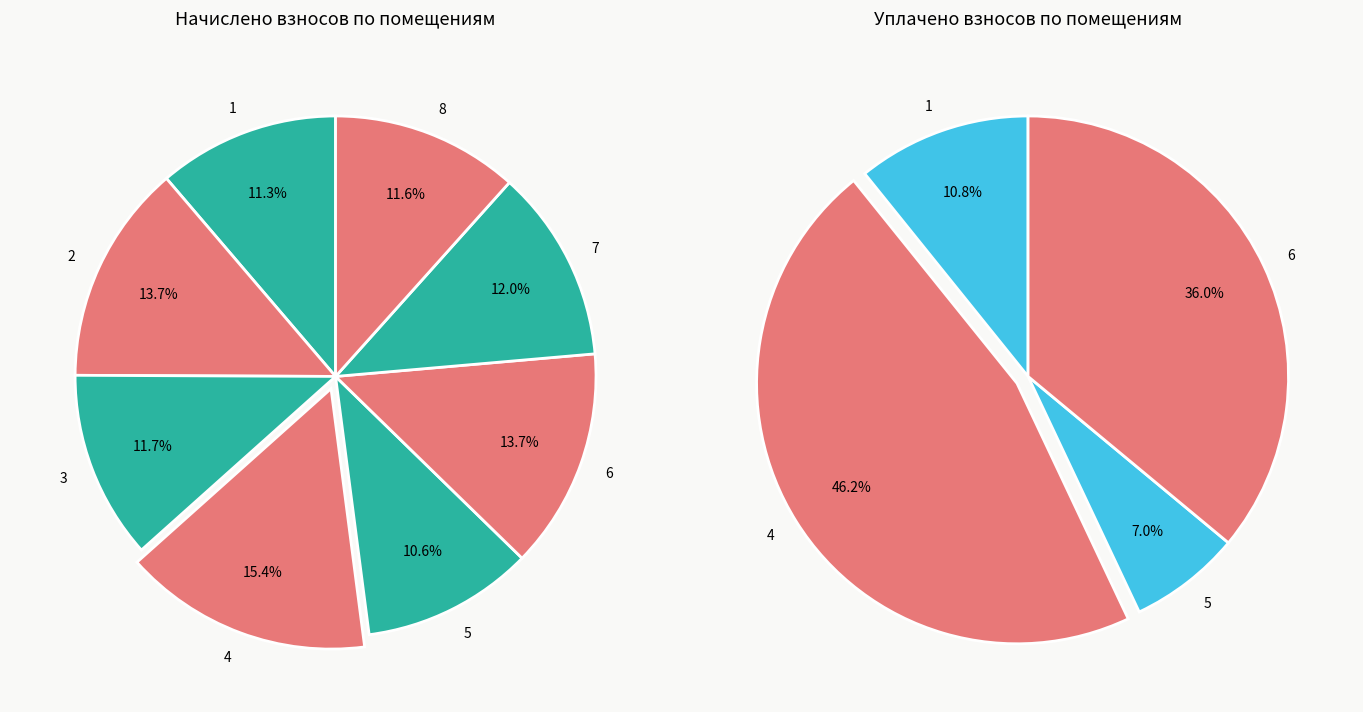

Count the number of slices in the pie.

8